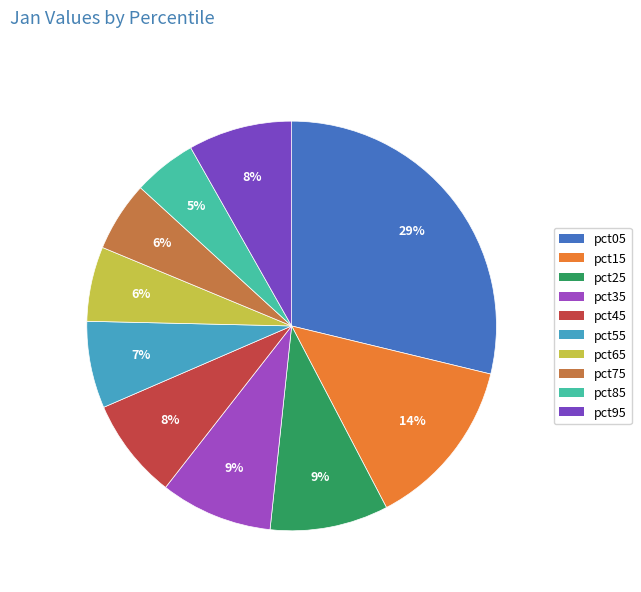

To the nearest percent, what portion does pct85 represent?

5%